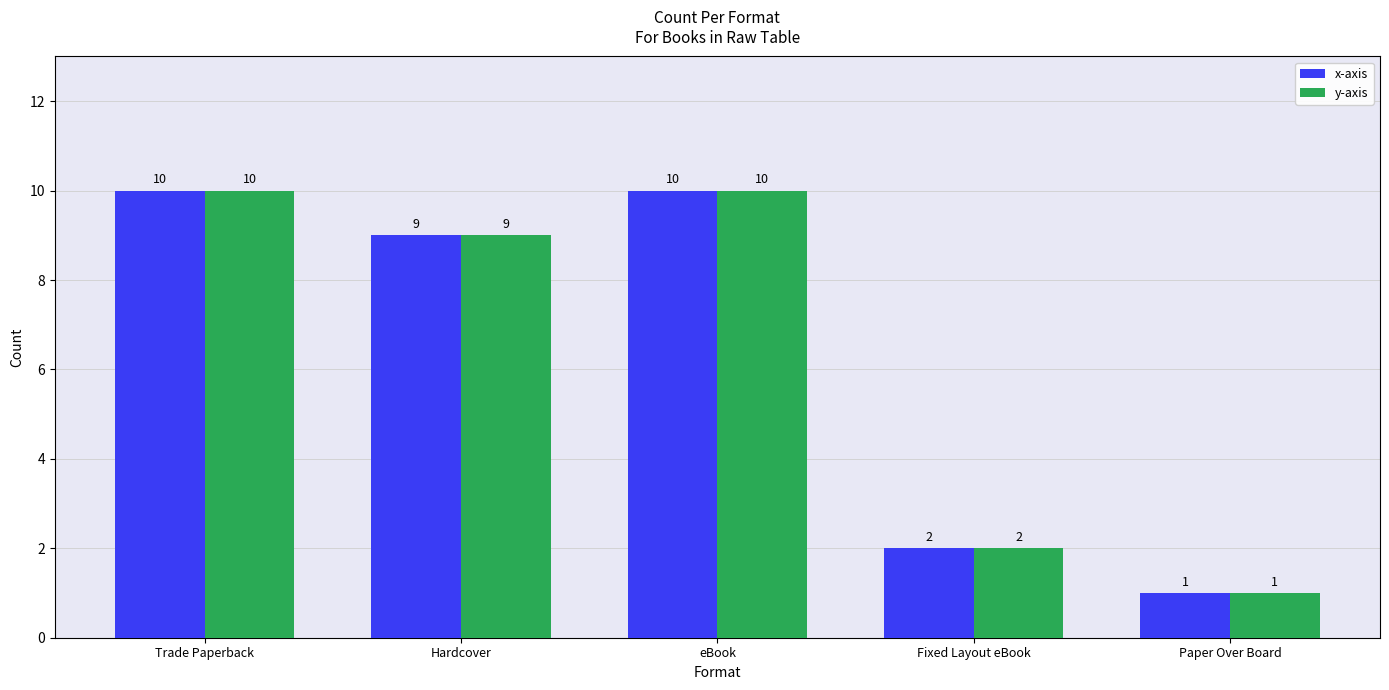

Read the x-axis value at Hardcover.

9